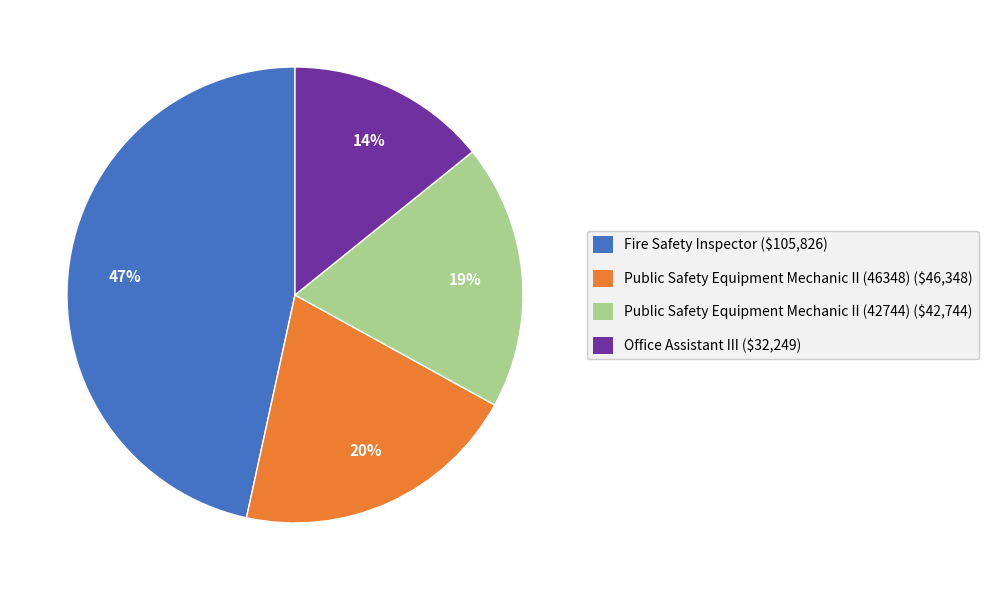

Approximately how many times larger is the value at Public Safety Equipment Mechanic II (42744) compared to Fire Safety Inspector?

0.4